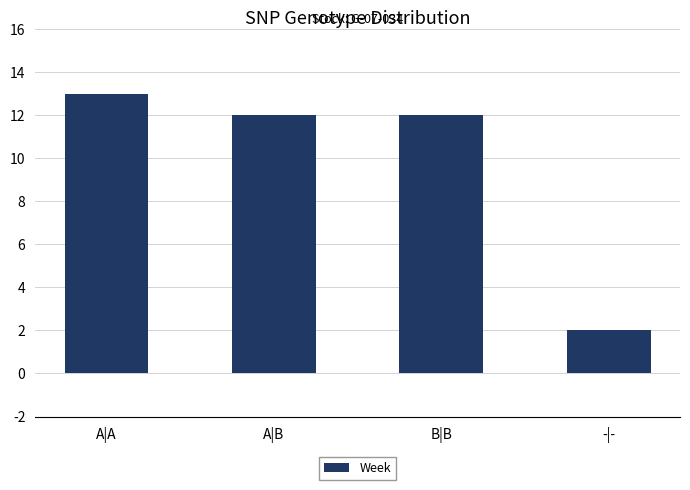

True or false: the data shows 12 at A|B.

True